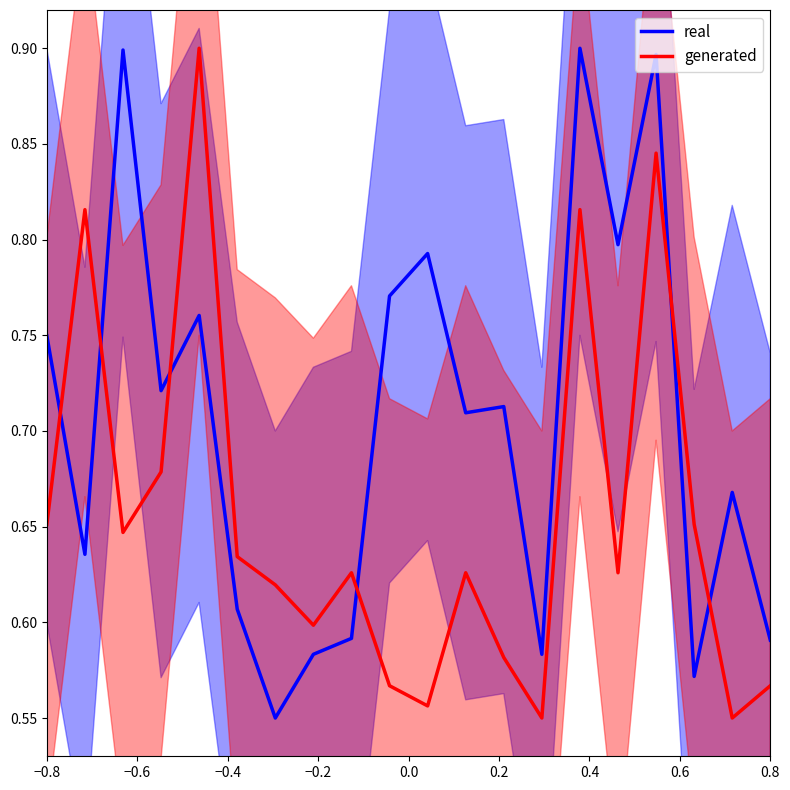

After their last crossing, which series has the higher values: real or generated?

real